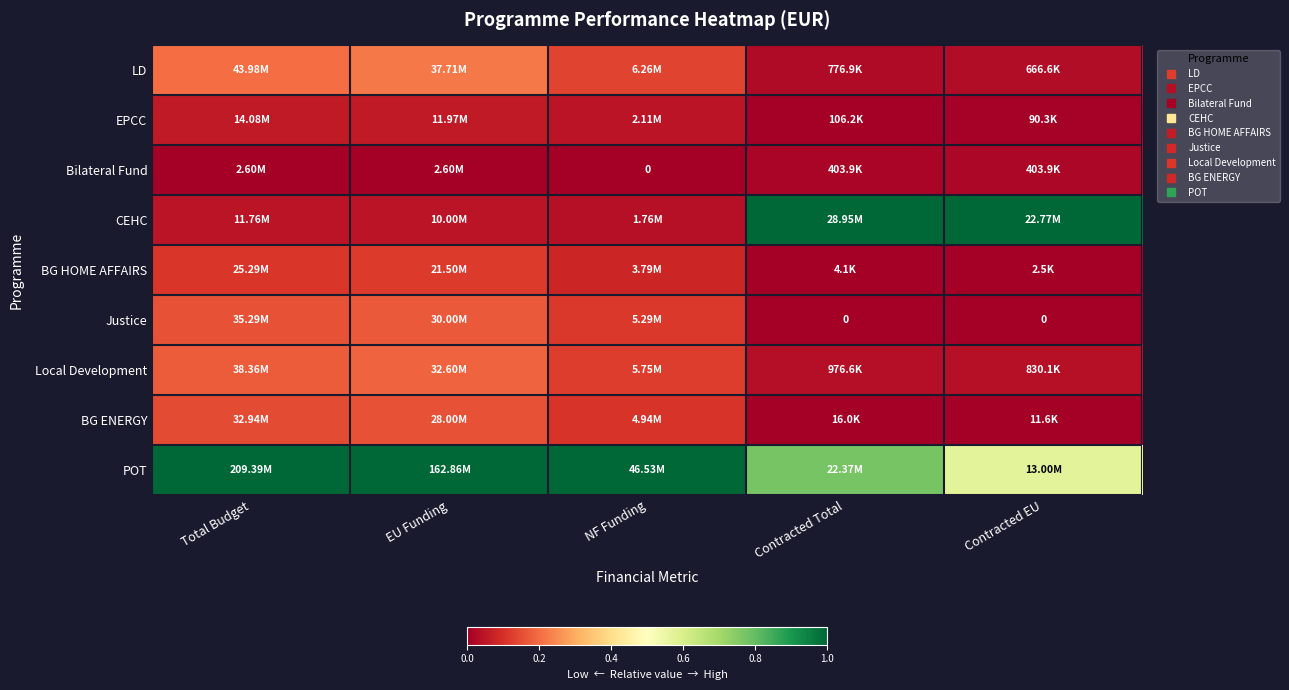

Is it true that POT equals 1.3 at NF Funding?

False